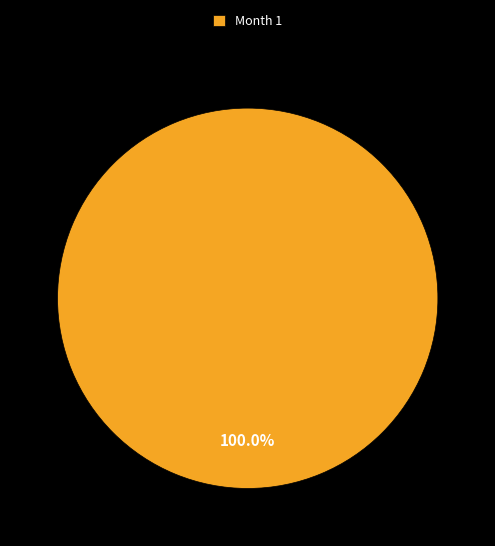

Rank the categories by value from highest to lowest.

Month 1